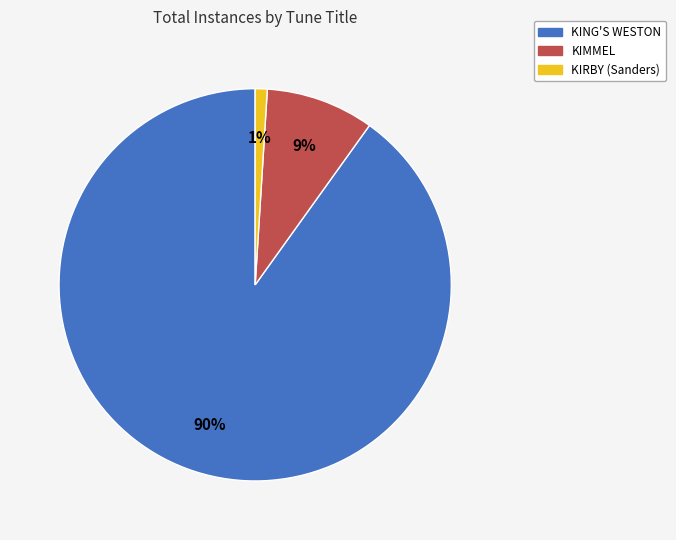

To the nearest percent, what percentage of the pie is KING'S WESTON?

90%